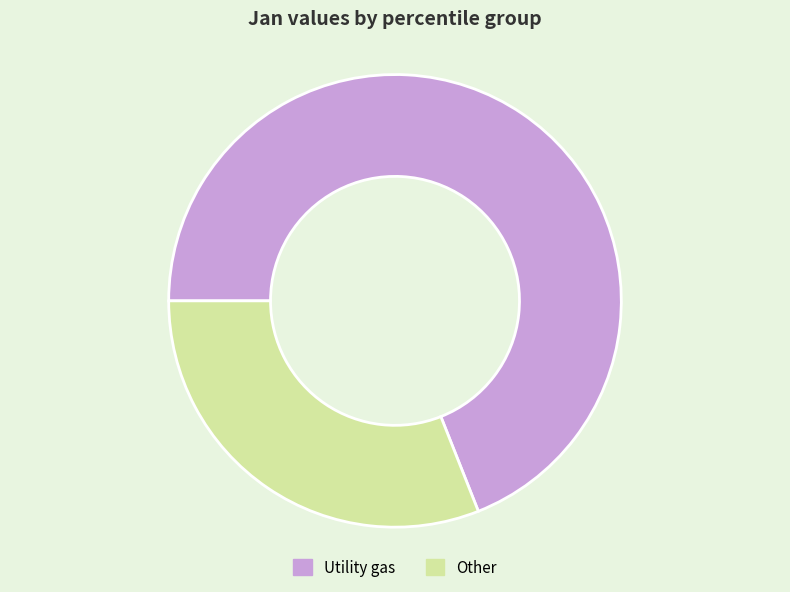

What is the smallest slice in the pie chart?

Other